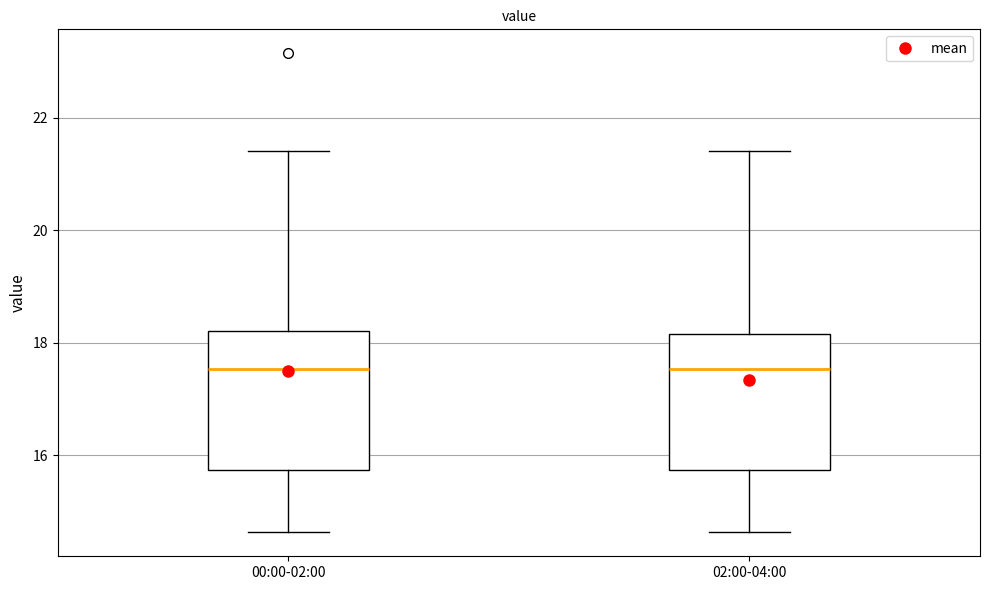

Reading left to right, read every box against the y-axis: the position of its median line, the range the box covers, and the ends of its whiskers. The values are not printed on the chart, so give them approximately, as read against the axis.

00:00-02:00: median 17.6, box 15.8 to 18.2, whiskers 14.6 to 21.4
02:00-04:00: median 17.6, box 15.8 to 18.2, whiskers 14.6 to 21.4